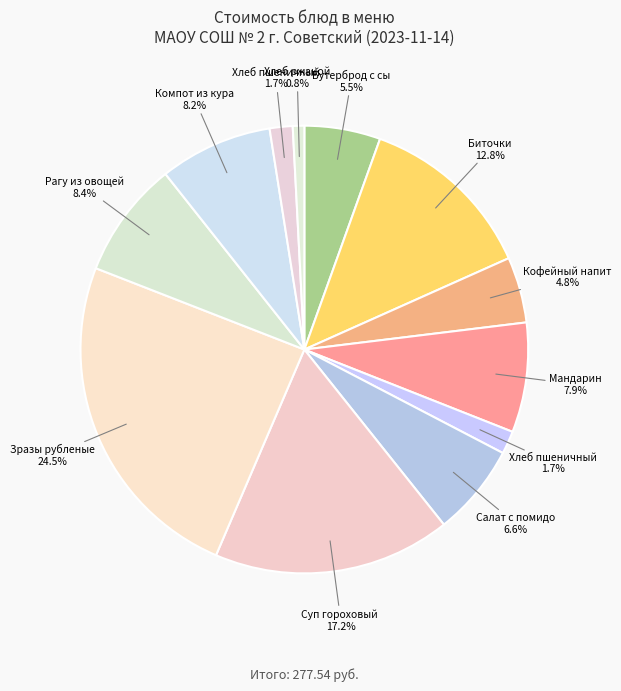

Count the number of slices in the pie.

12